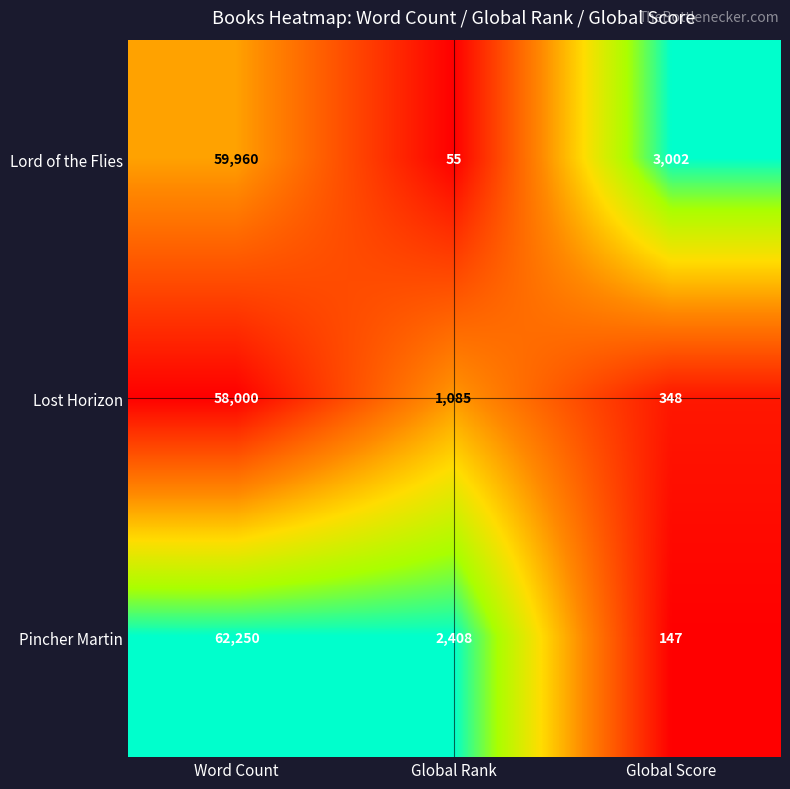

Is it true that Lord of the Flies equals 59960 at Word Count?

True